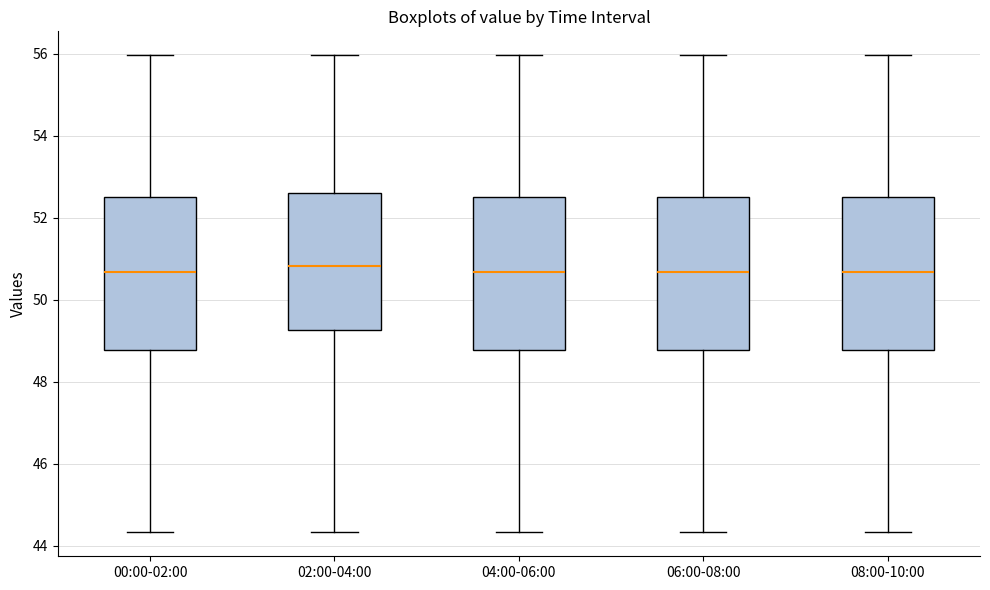

Where does the median line of the box for 02:00-04:00 sit on the y-axis? The values are not printed on the chart, so give them approximately, as read against the axis.

50.8